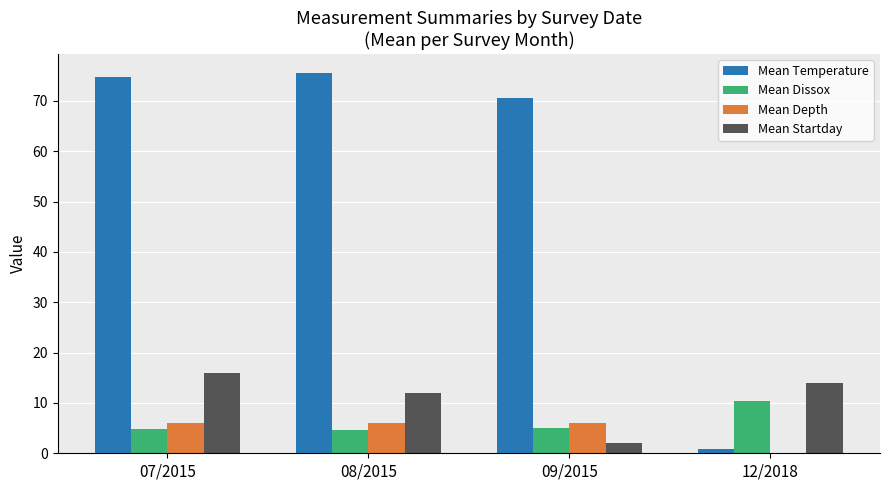

Which series has the largest total across all categories?

Mean Temperature